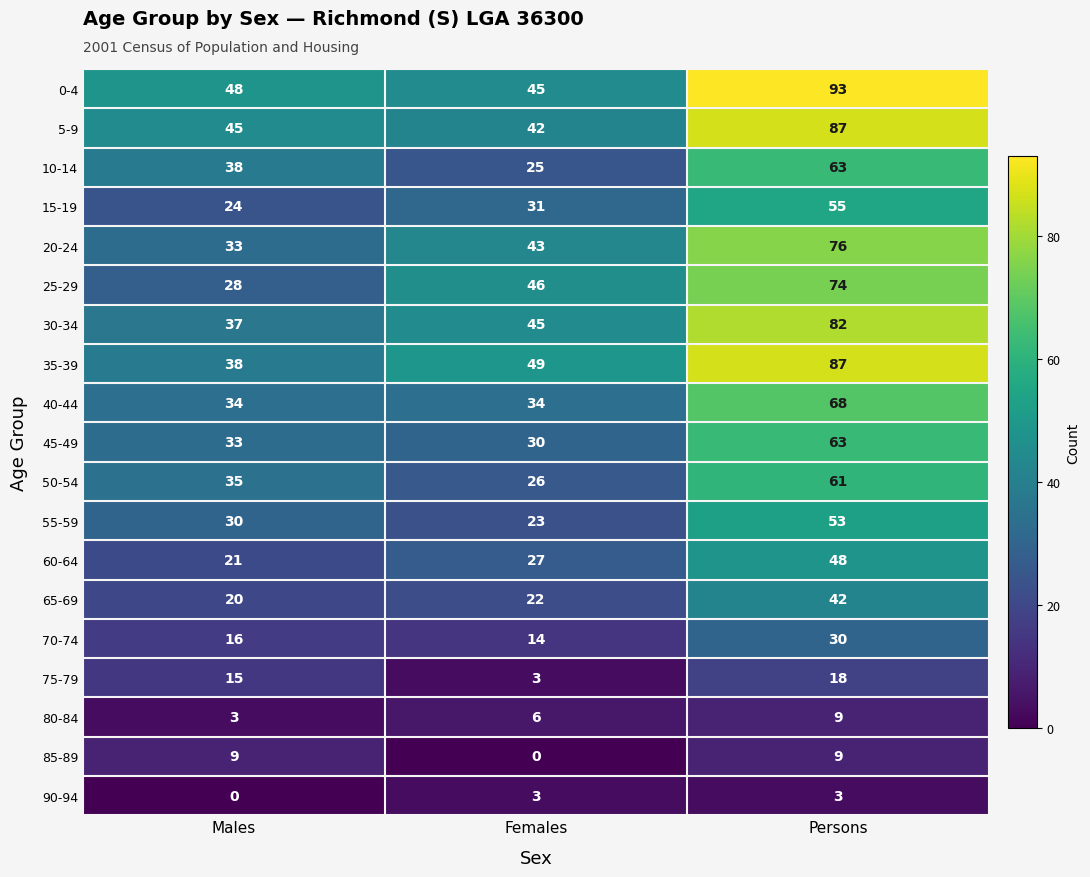

Rank the categories by 55-59 value from lowest to highest.

Females, Males, Persons